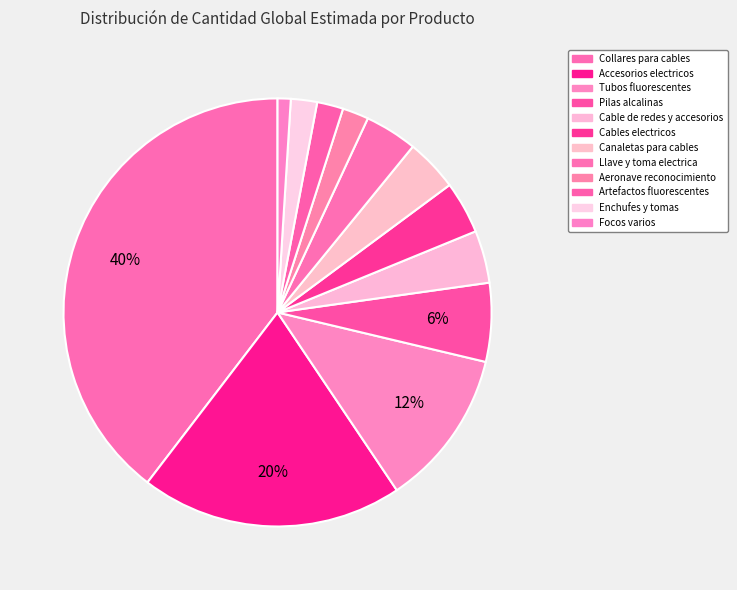

What is the change in value from Cables electricos to Artefactos fluorescentes?

-50